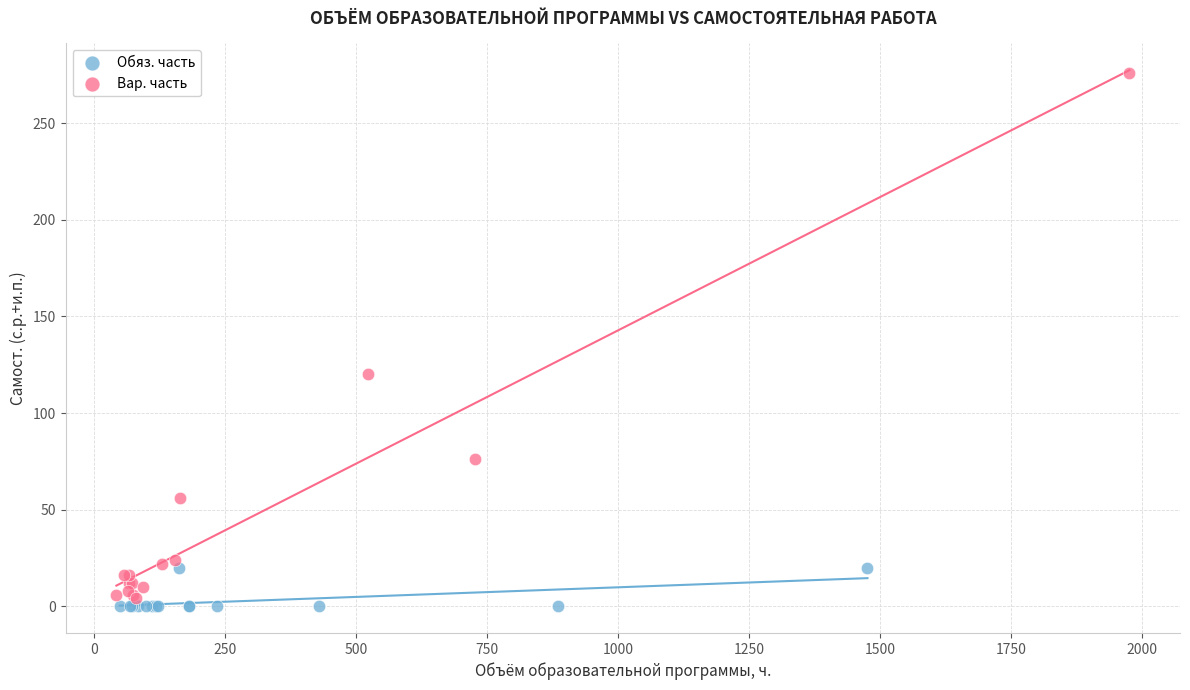

Which series reaches the minimum Y coordinate?

Обяз. часть